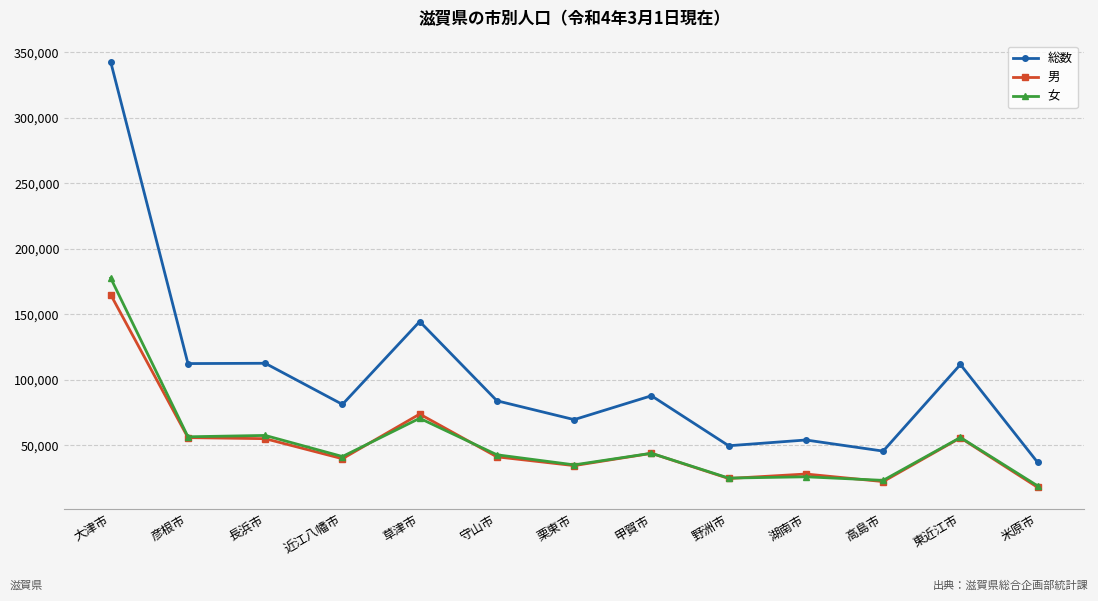

What position from the right is 栗東市?

7